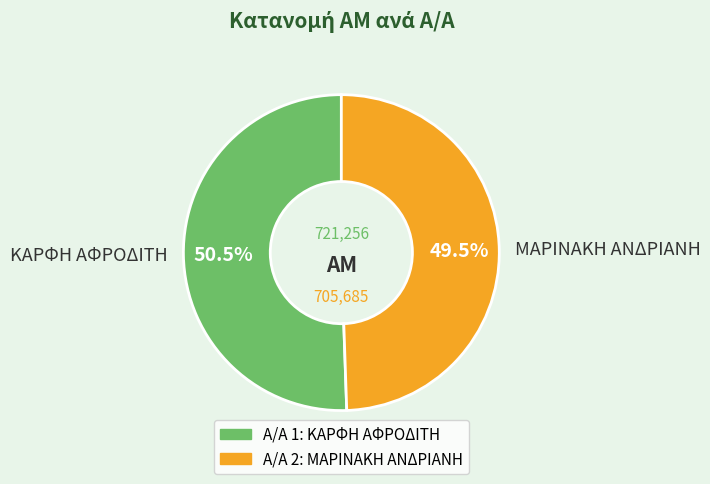

To the nearest percent, what is the average slice percentage?

50%